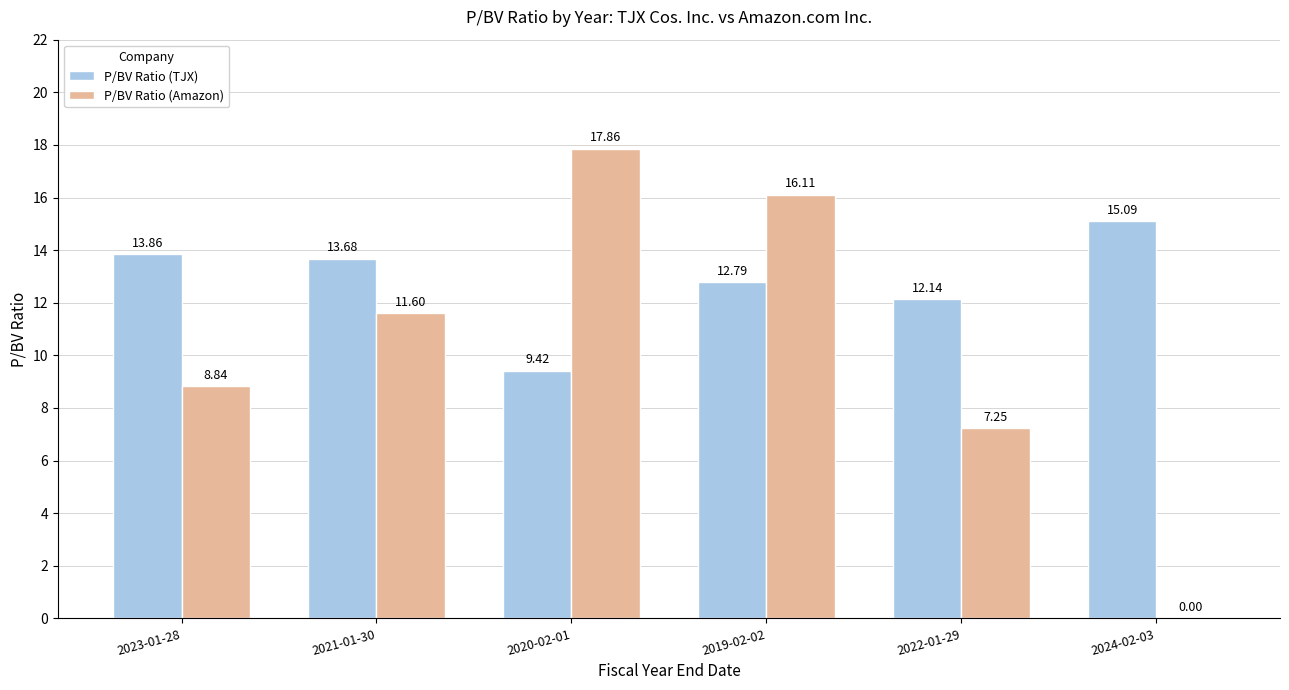

Is the value of P/BV Ratio (Amazon) at 2022-01-29 greater than the value of P/BV Ratio (TJX) at 2024-02-03?

No